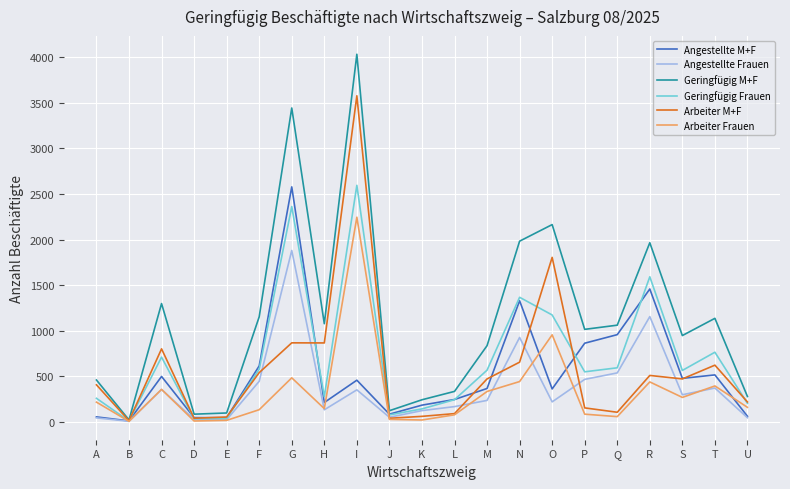

True or false: Angestellte M+F has a value of 426 at L.

False